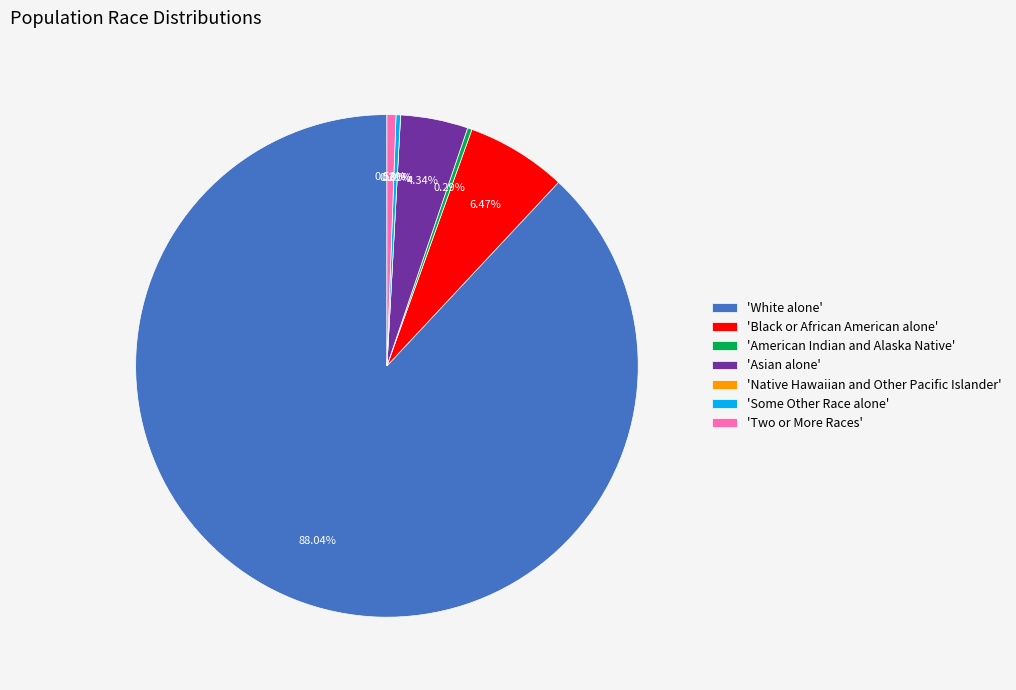

Is the sum of White alone and Two or More Races greater than half?

Yes